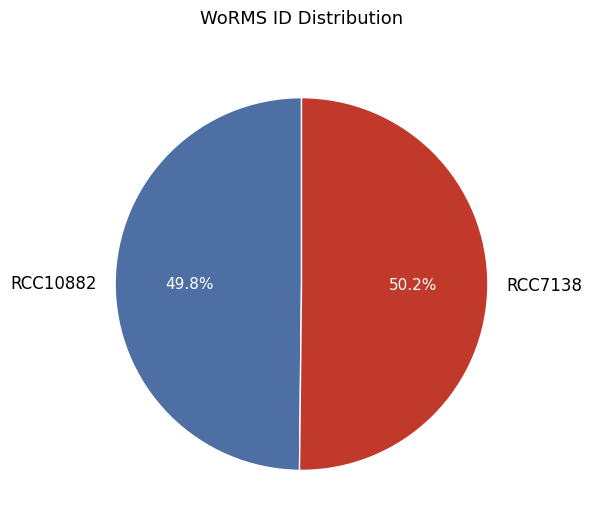

To the nearest percent, what portion does RCC10882 represent?

50%